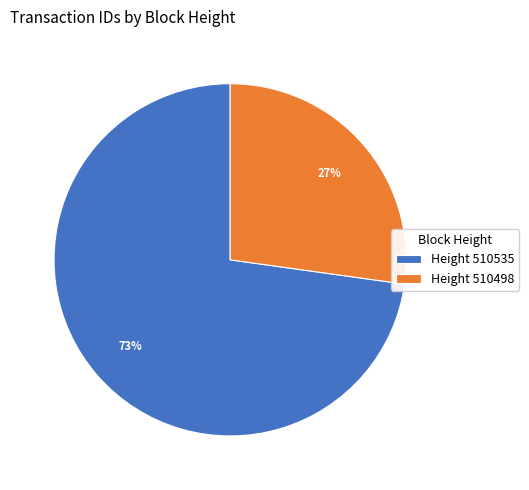

Does any single category account for the majority?

Yes